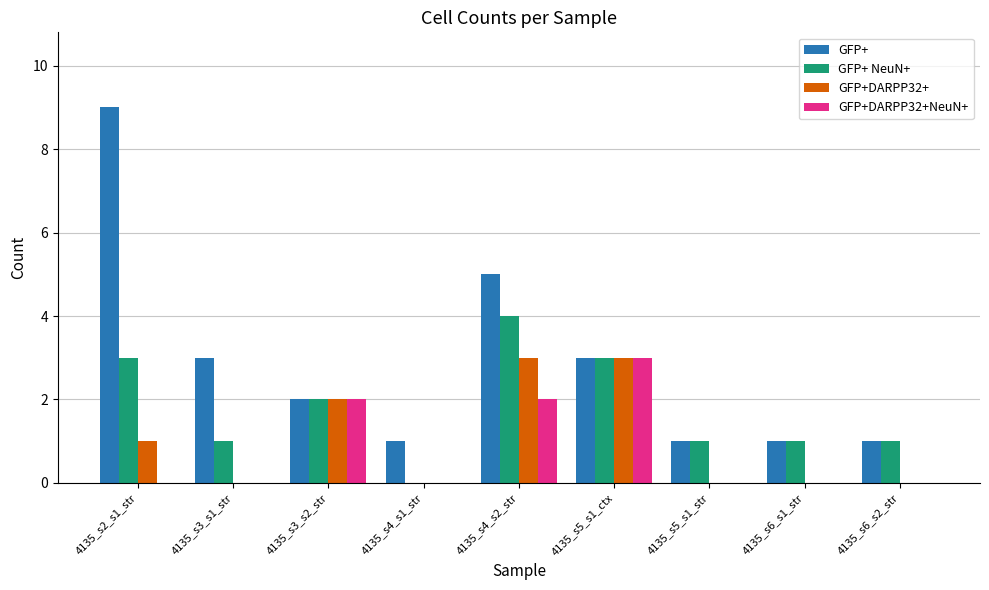

Where is GFP+ nearest to the value 5?

4135_s4_s2_str